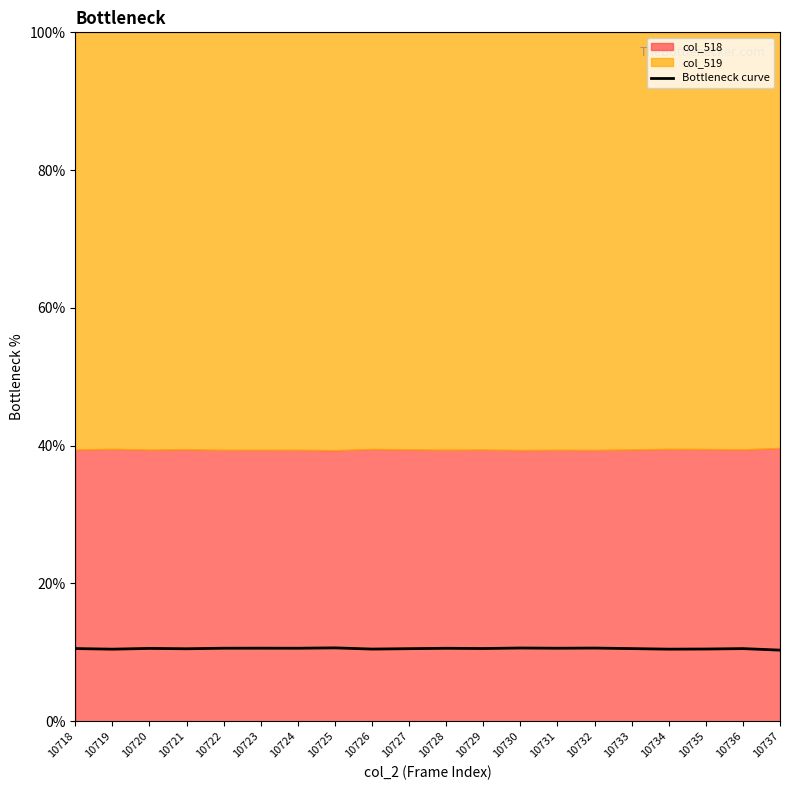

Read the value at 10718.

10.6